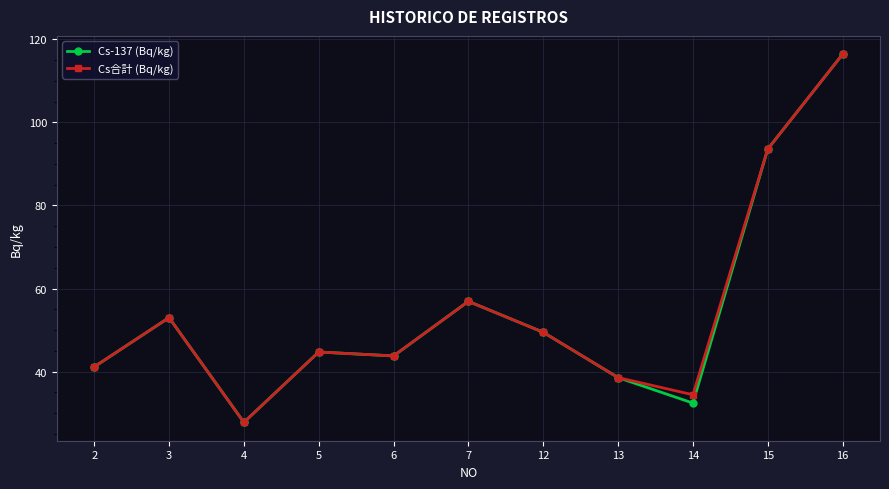

At which category does Cs-137 (Bq/kg) reach its first local peak?

3